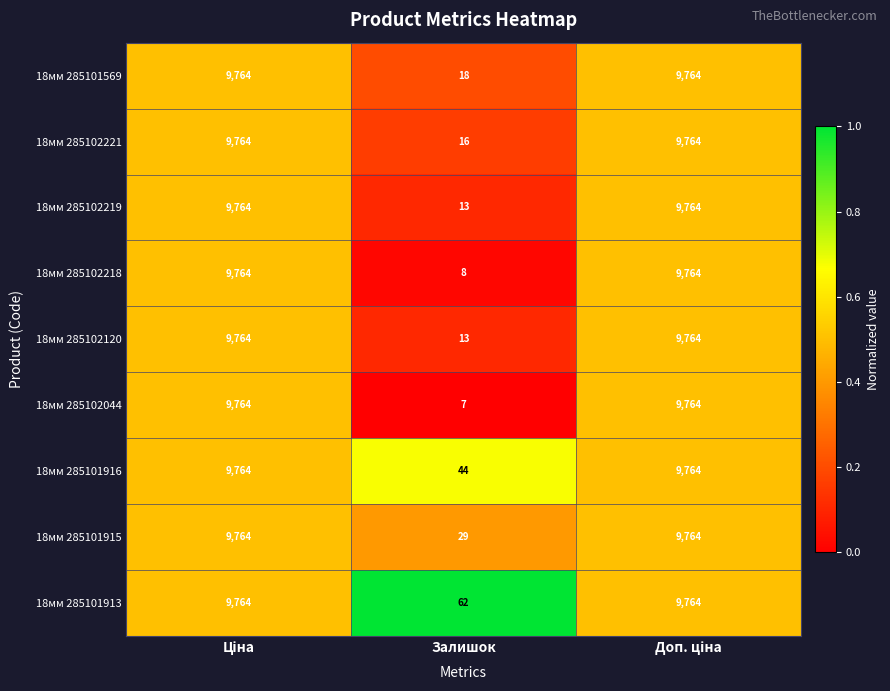

Which series has the widest spread of values?

18мм 285102044